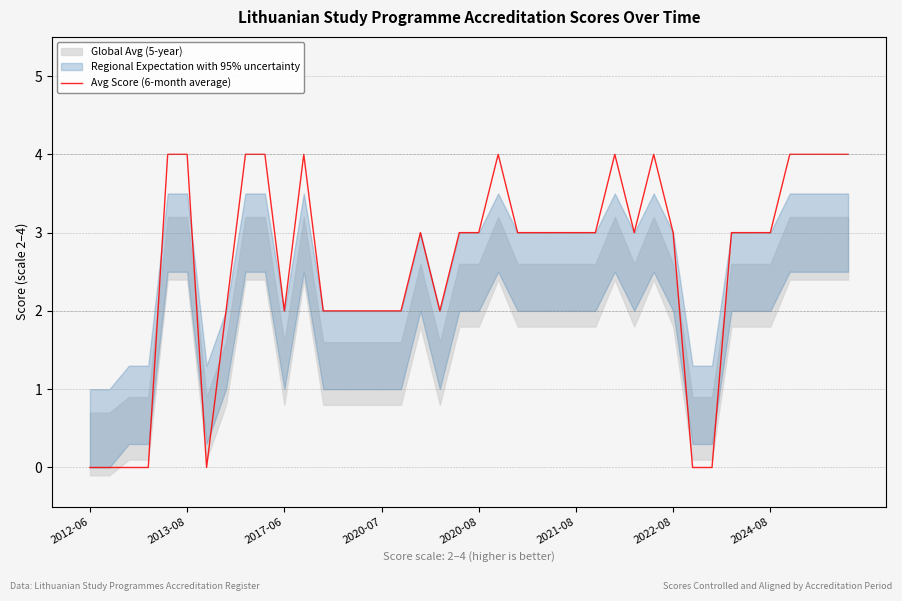

Is it true that Avg Score (6-month average) equals 3 at 2024-08?

True